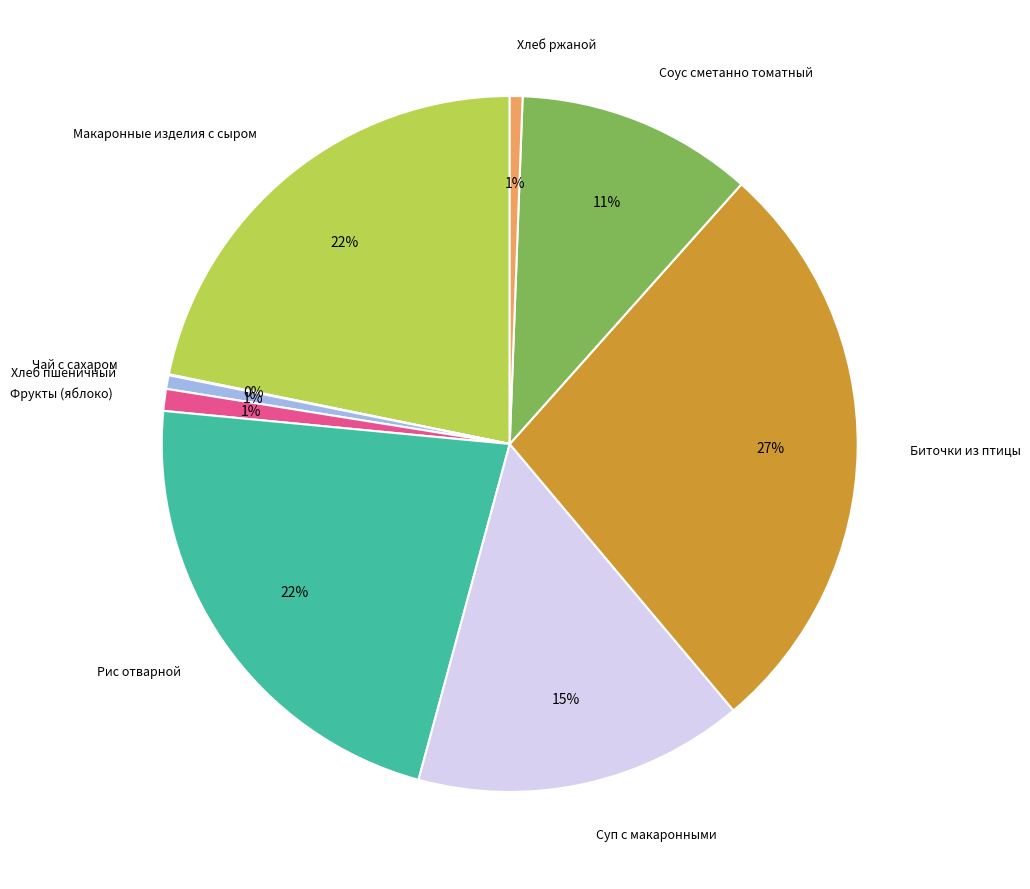

To the nearest percent, what is the average slice percentage?

11%